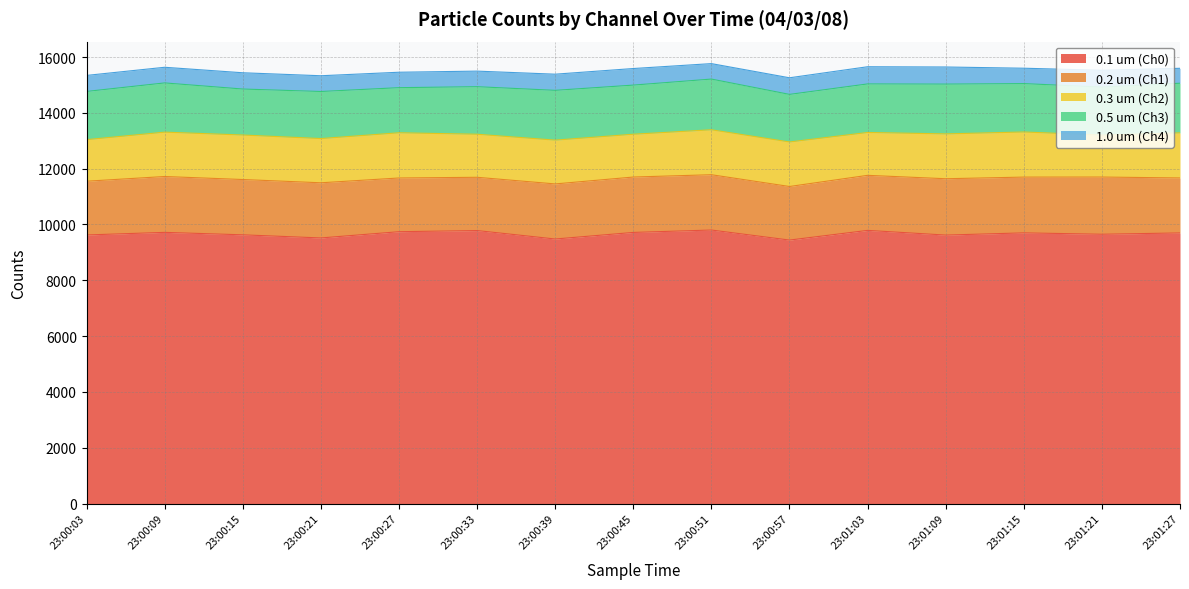

How many values in the 0.5 um (Ch3) series exceed 1734?

7